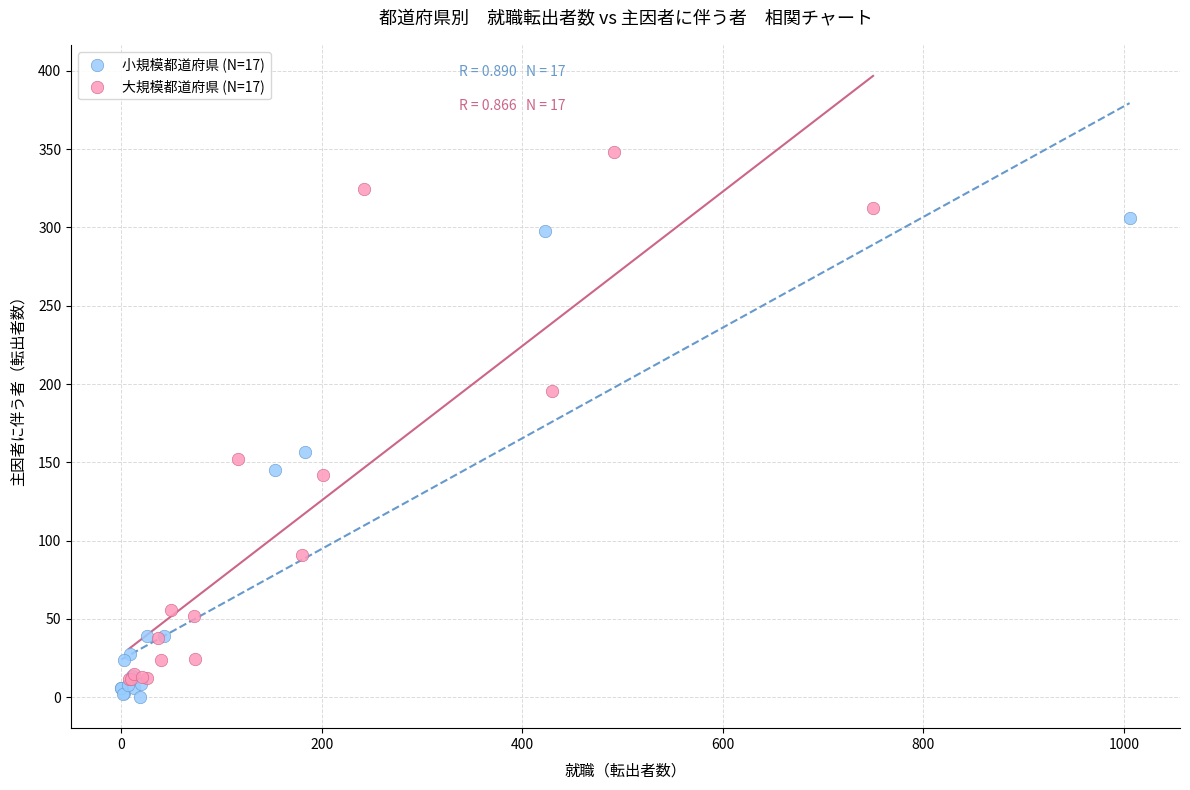

Which series reaches the minimum Y coordinate?

小規模都道府県 (N=17)